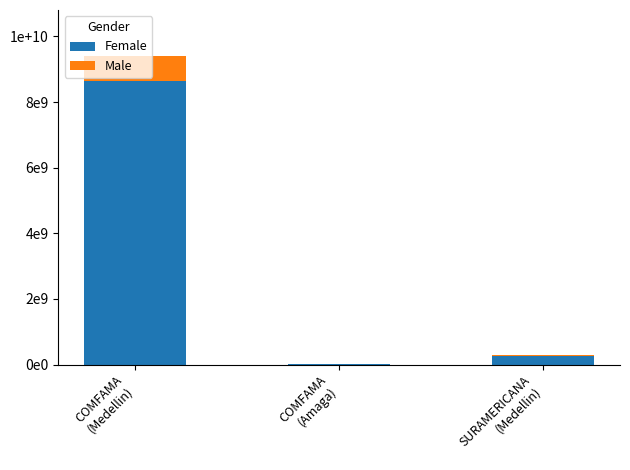

What are all the series names shown in the legend?

Female, Male